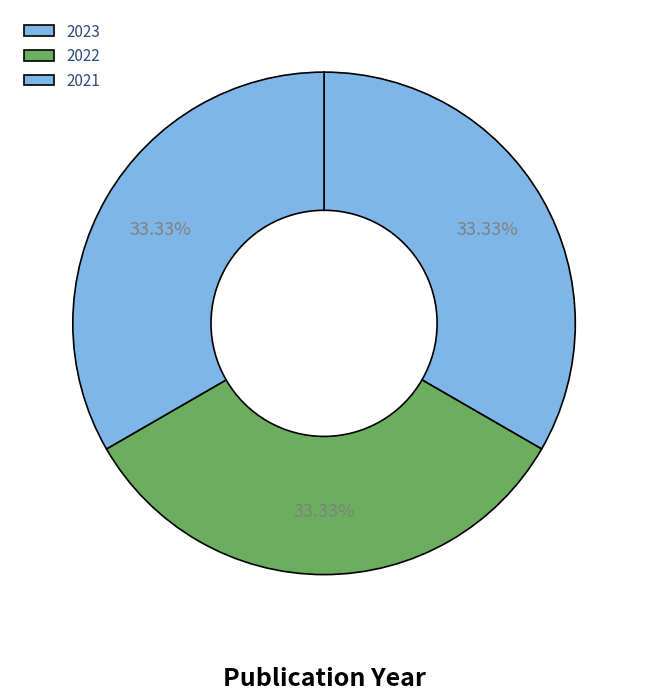

Which slice is the smallest?

2021